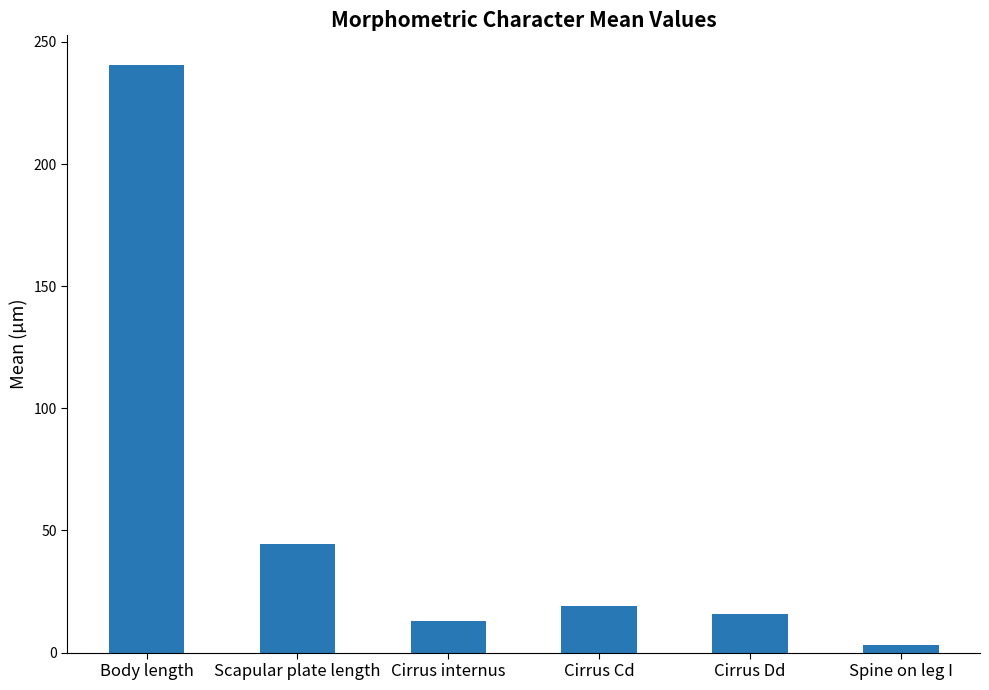

Are the bars grouped side by side (vs. stacked)?

No